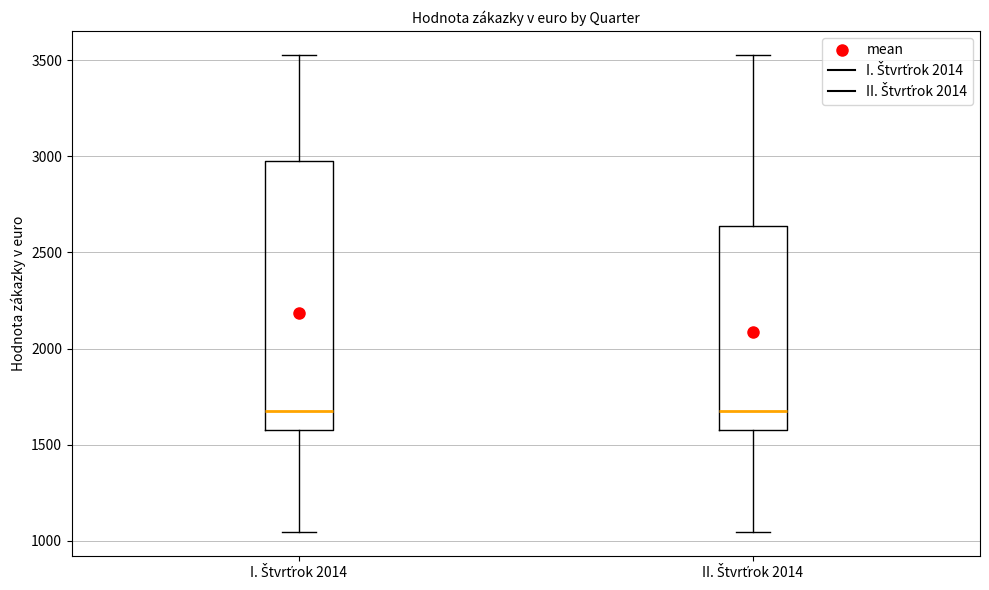

Where does the lower whisker of the box for II. Štvrťrok 2014 end on the y-axis? The values are not printed on the chart, so give them approximately, as read against the axis.

1050